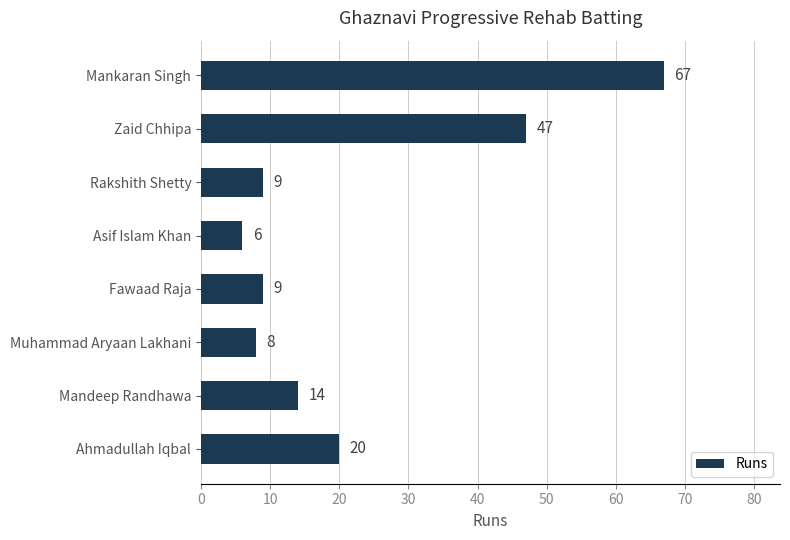

What is the sum of all values?

180